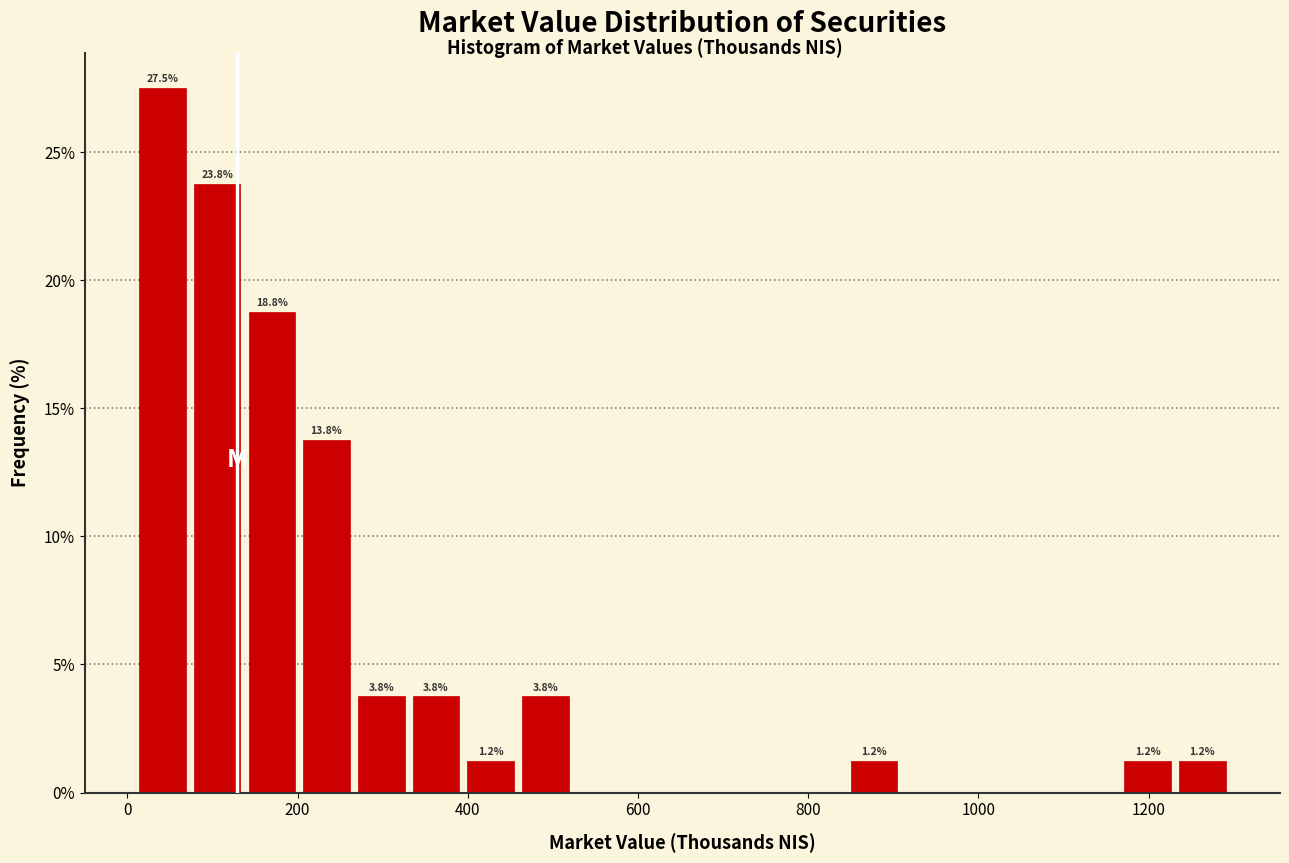

Around what value on the x-axis is the tallest bar? Give the approximate position of its centre, as read against the axis.

40